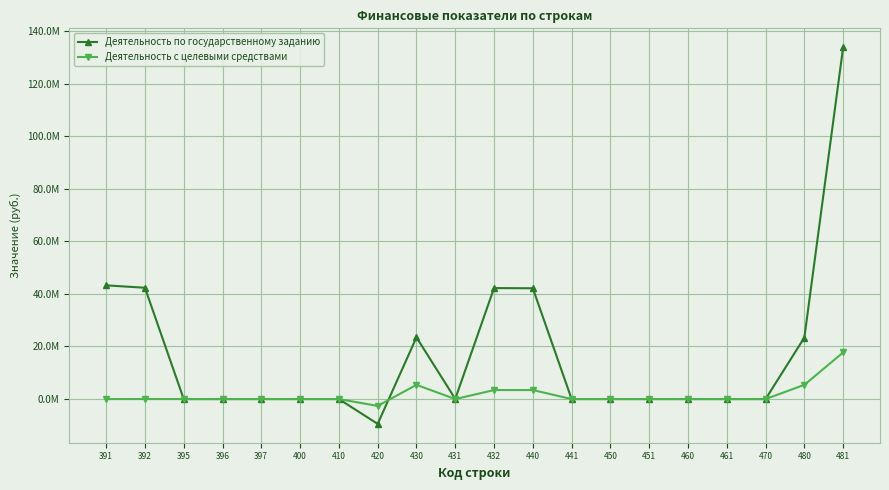

True or false: Деятельность с целевыми средствами and Деятельность по государственному заданию intersect in this chart.

True